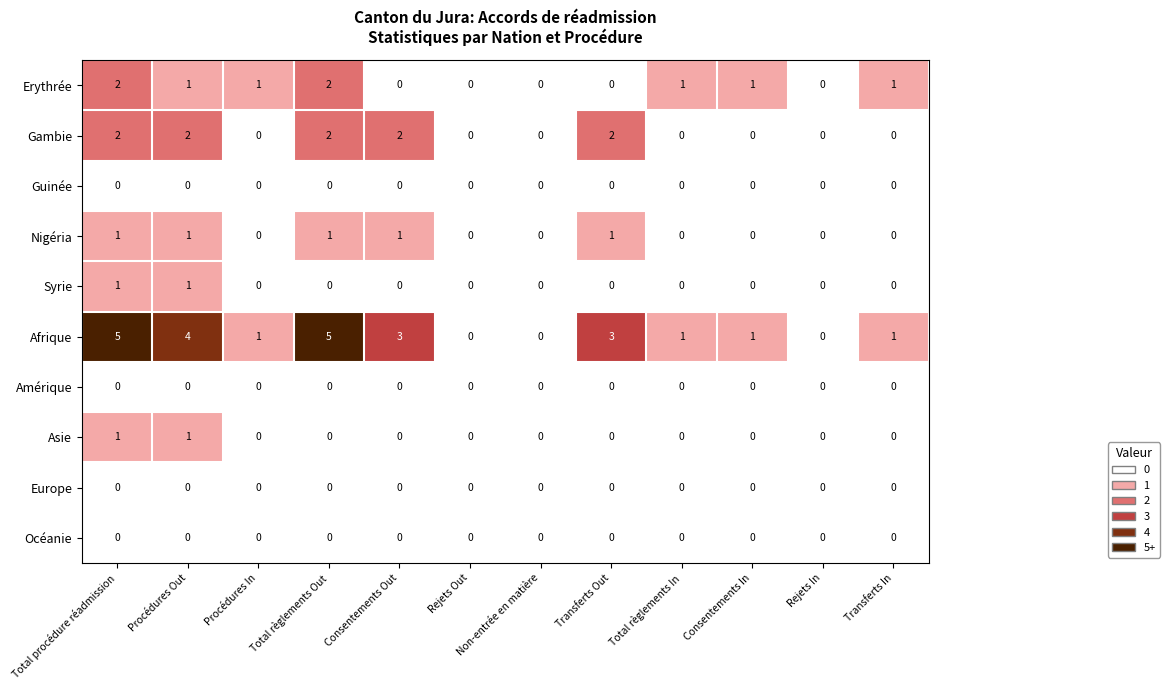

Count the number of data series in this chart.

10